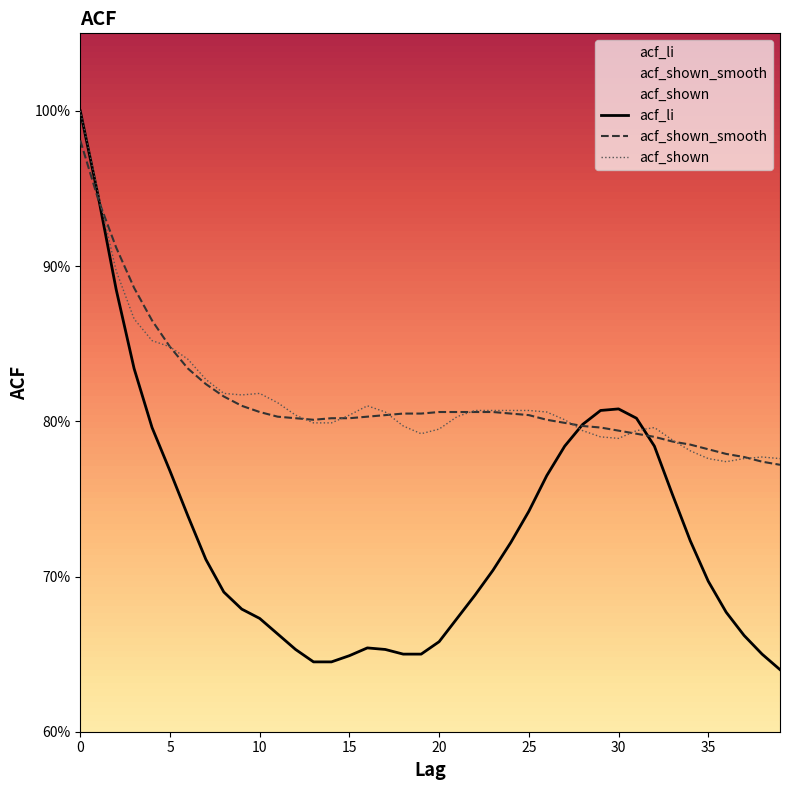

The acf_li series shows 0.7 at 20. True or false?

True